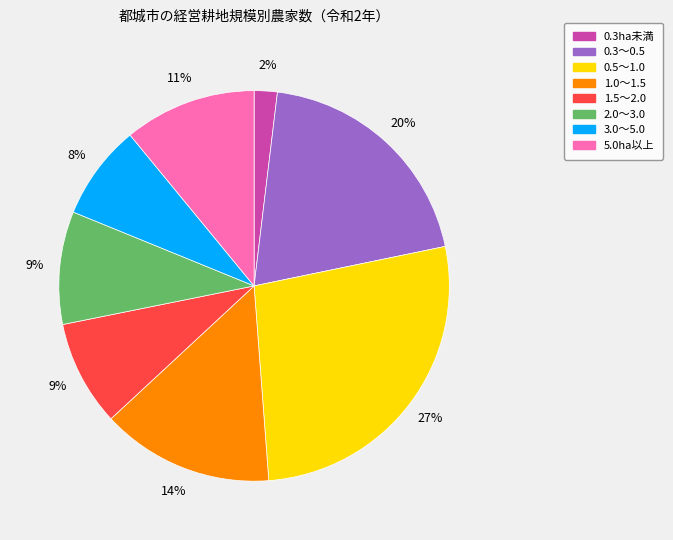

Combined, do 2.0～3.0 and 5.0ha以上 account for over 50%?

No